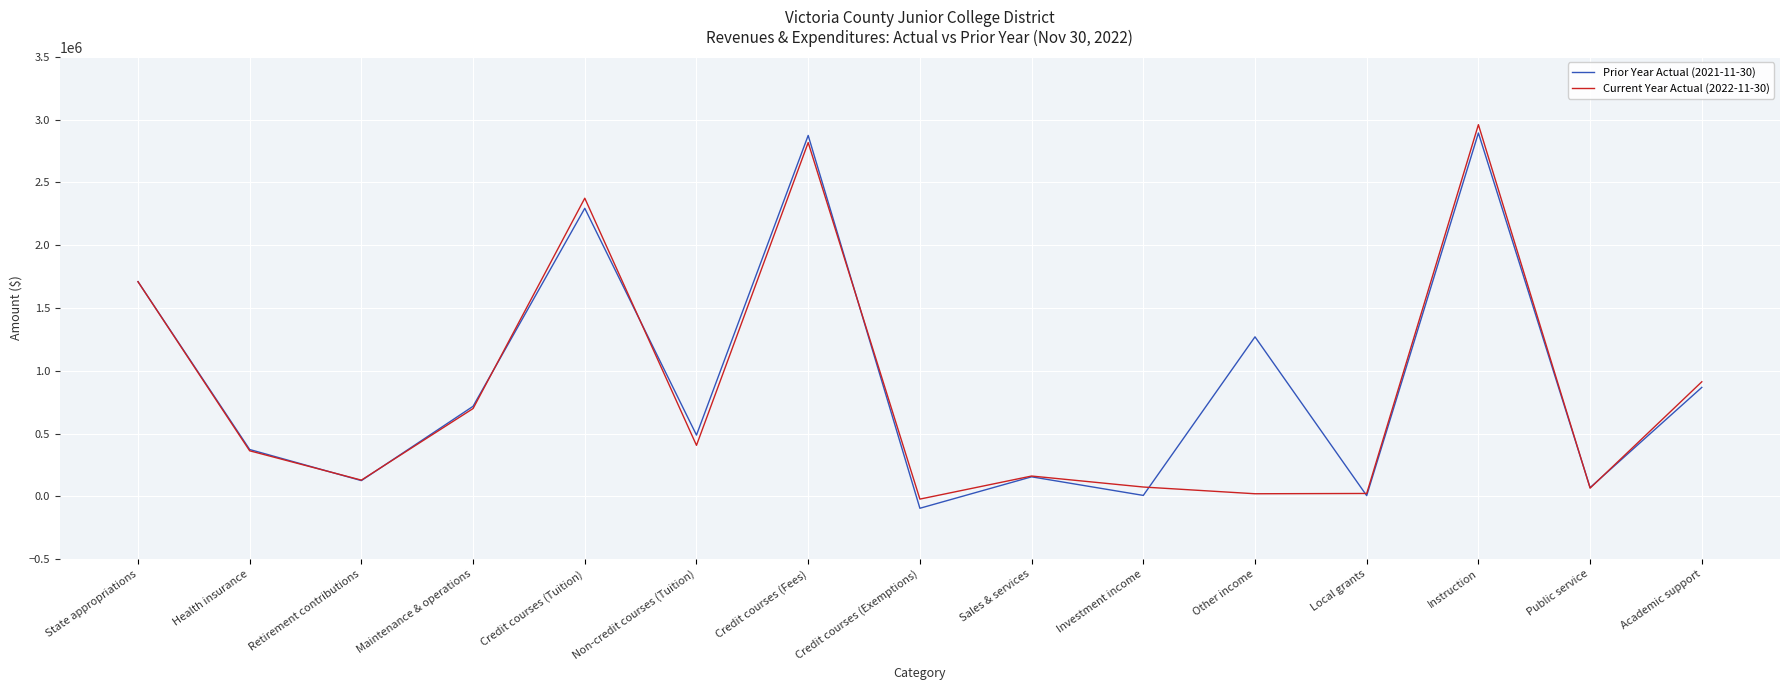

How many values in the Current Year Actual (2022-11-30) series are below 362406?

7